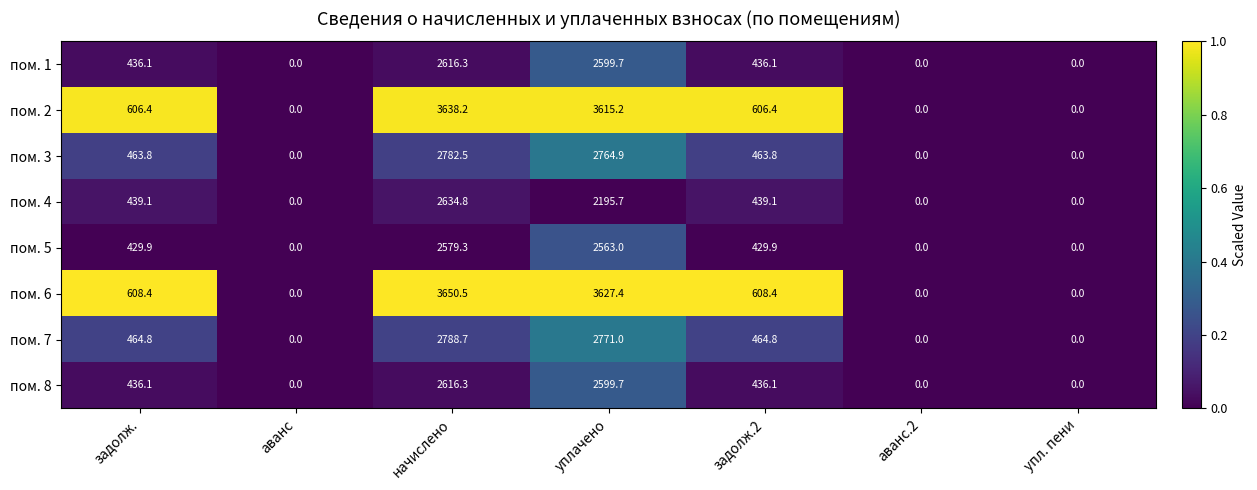

True or false: пом. 8 has a value of 1554.8 at начислено.

False